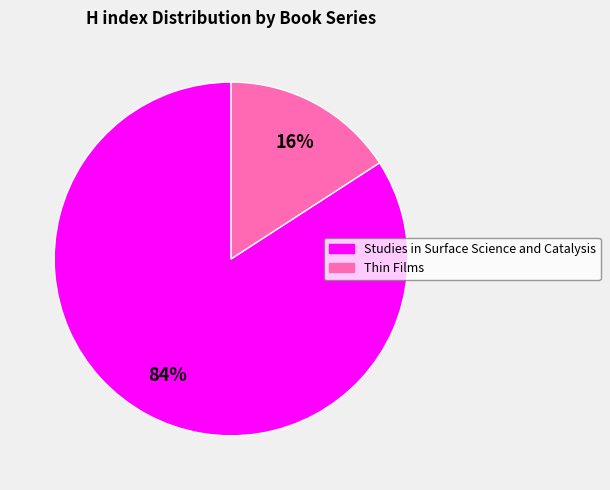

To the nearest percent, what is the difference between the Studies in Surface Science and Catalysis and Thin Films slice percentages?

68%